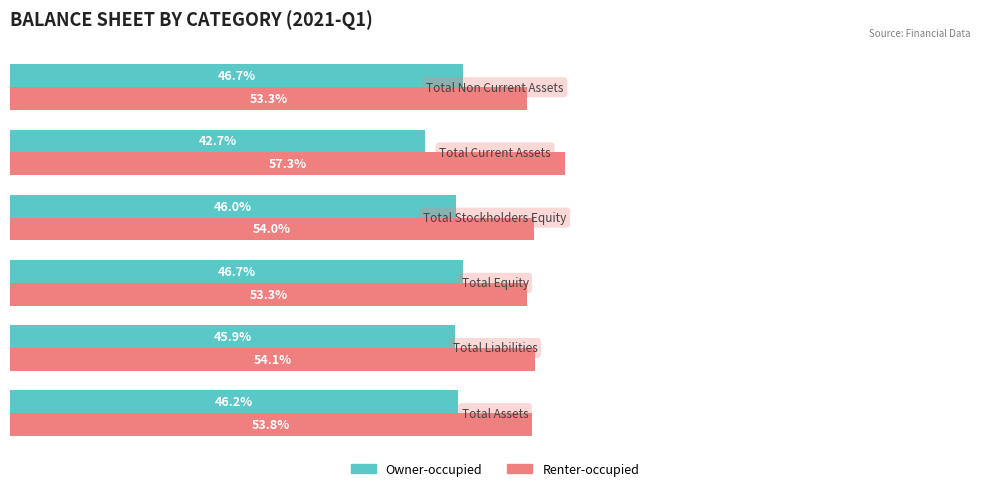

Which series has the largest total across all categories?

Renter-occupied